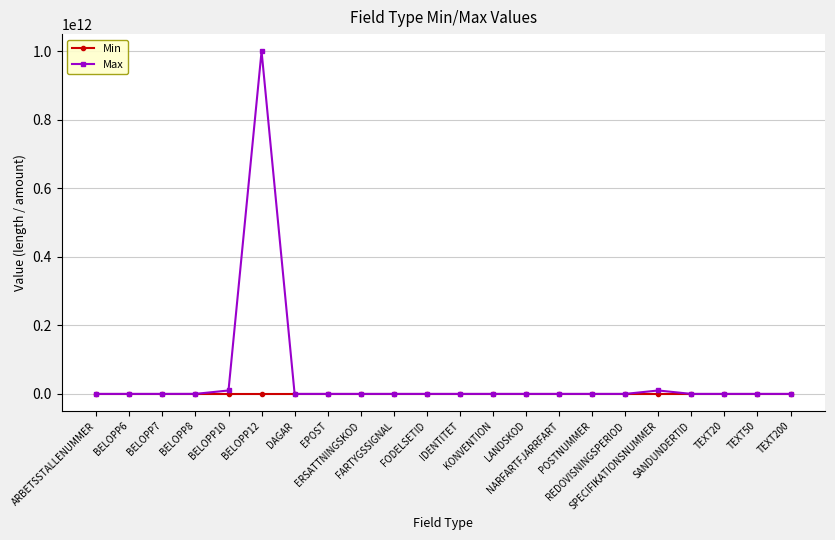

Which series has the largest total across all categories?

Max